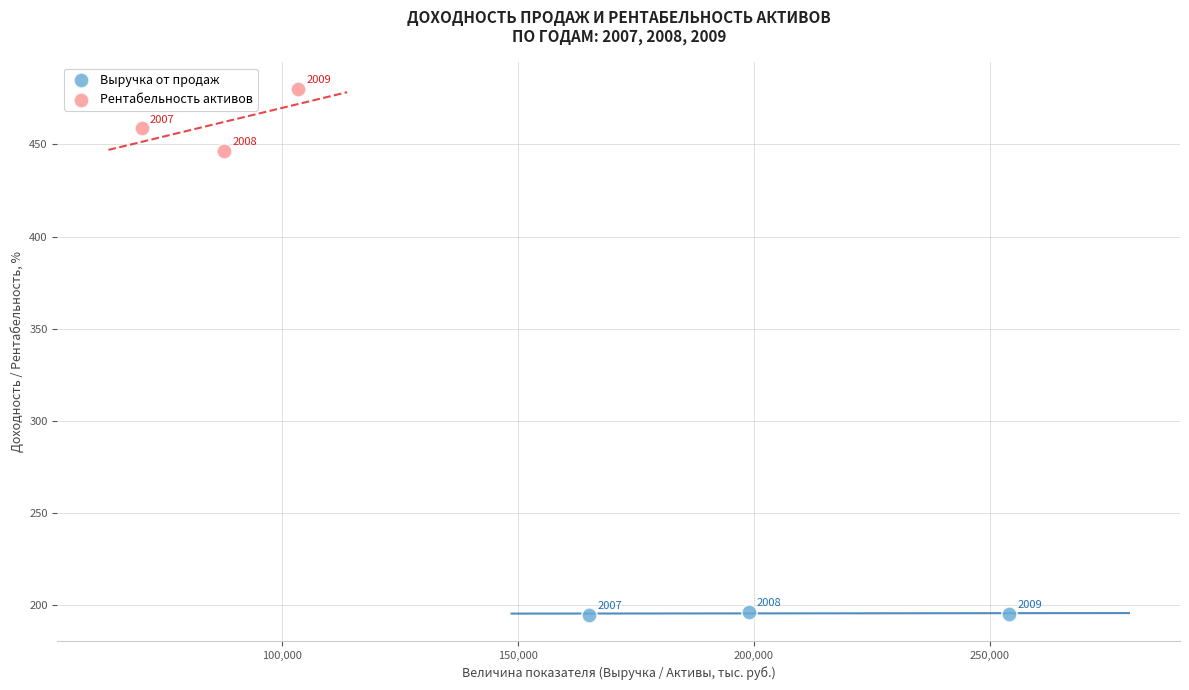

Which series reaches the minimum Y coordinate?

Выручка от продаж